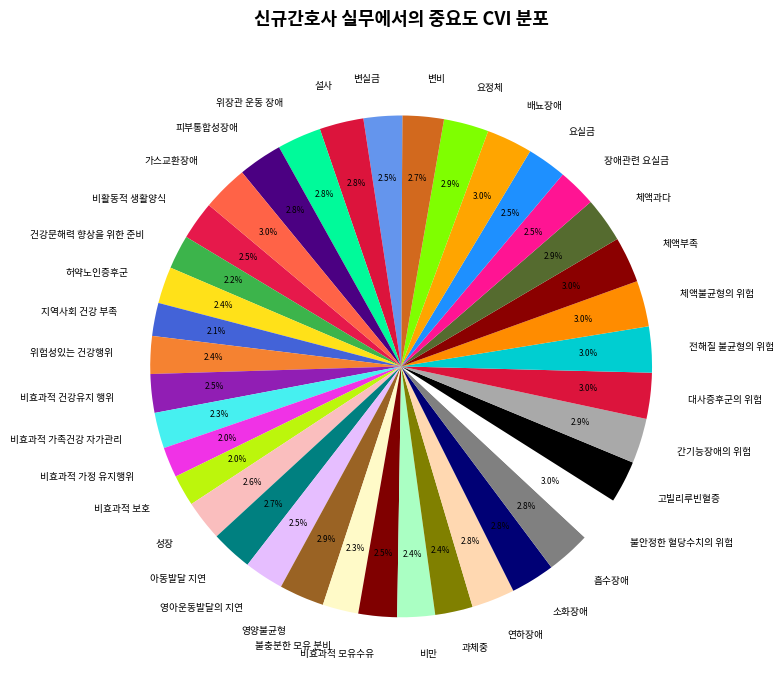

How many slices are in this pie chart?

38